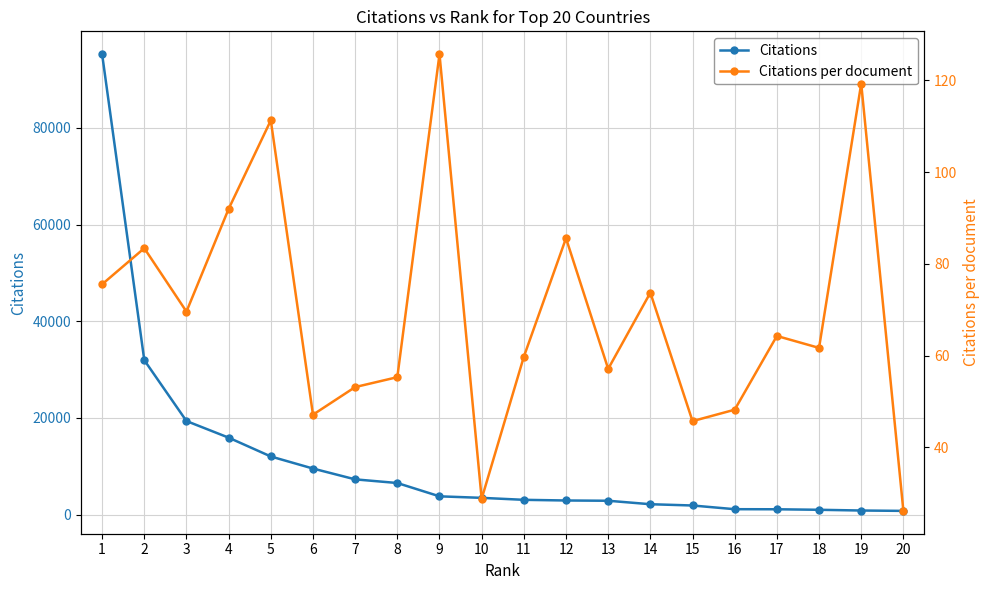

What is the total value across all series at 6?

9568.1